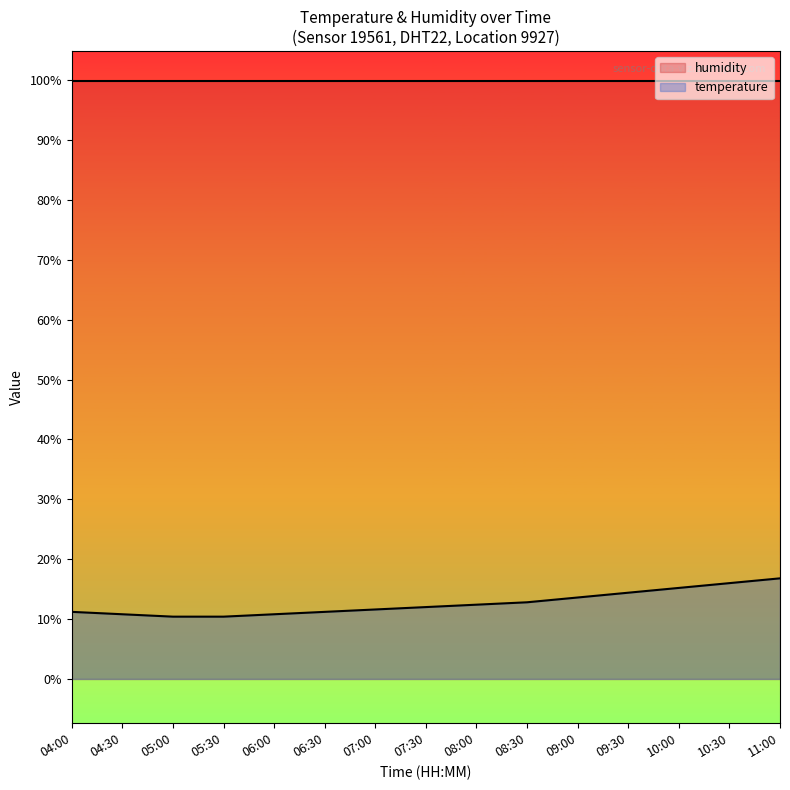

What is the minimum value shown in the chart?

10.4